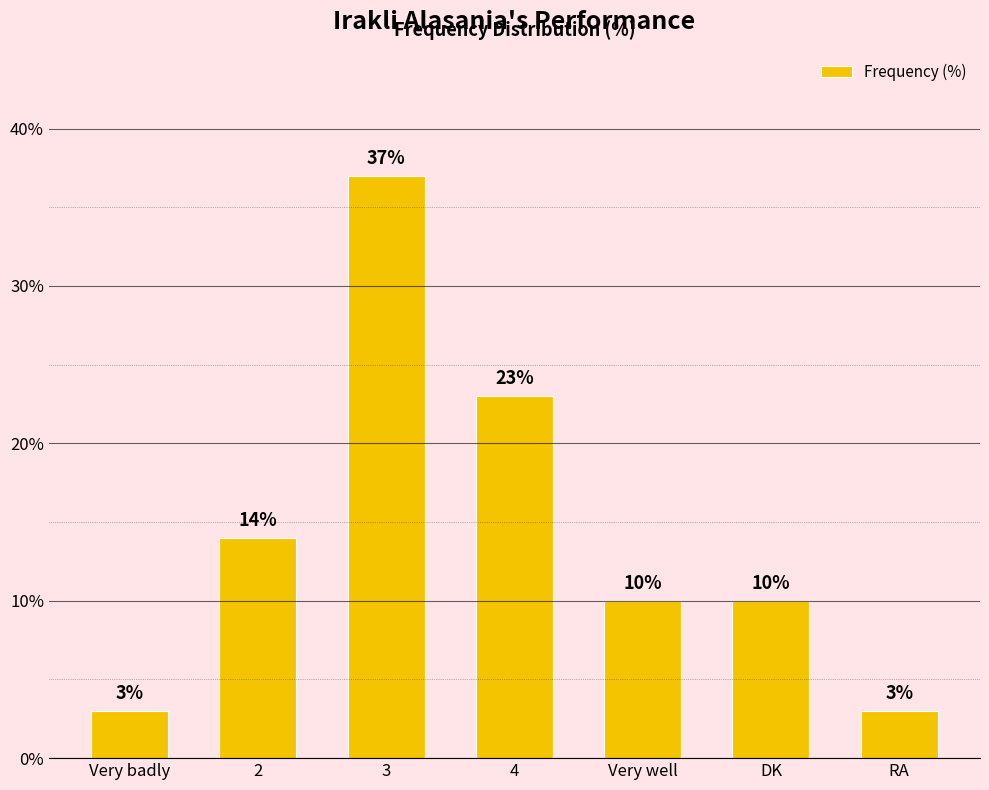

Approximately how many times larger is the value at 2 compared to DK?

1.4